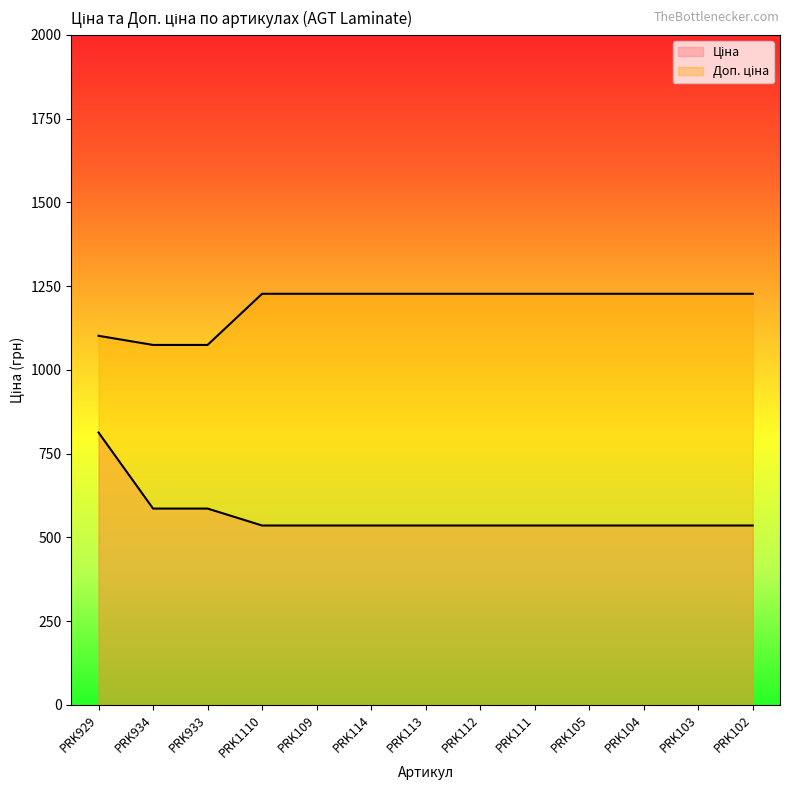

True or false: Ціна has more than 2 points higher than both neighbors.

False